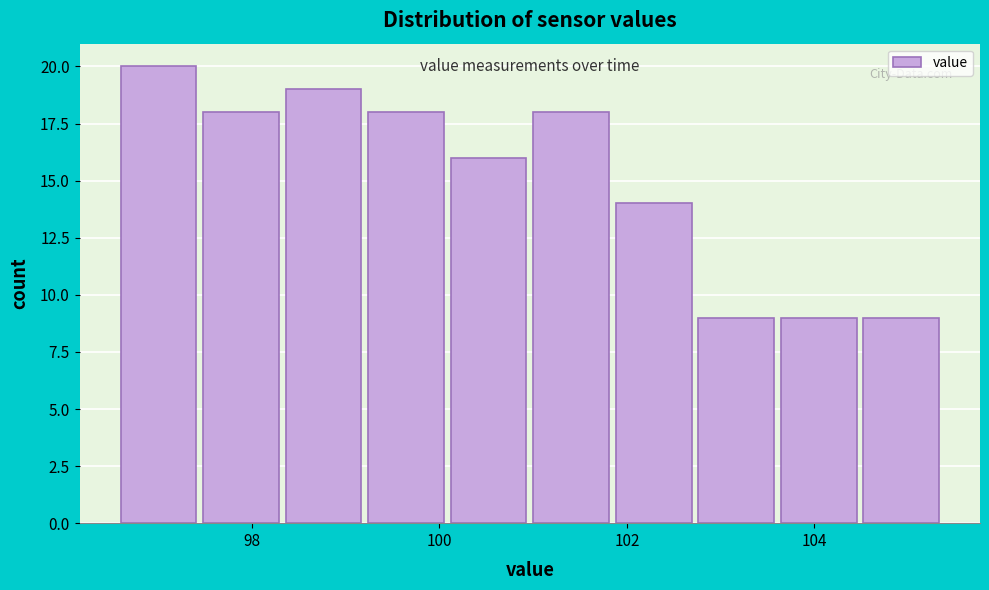

Reading left to right, transcribe this chart: for each bar, give the range it covers on the x-axis and its height. Neither the bar edges nor the heights are printed on the chart, so give them approximately, as read against the axes.

96.60 to 97.48: 20
97.48 to 98.36: 18
98.36 to 99.24: 19
99.24 to 100.12: 18
100.12 to 101.00: 16
101.00 to 101.88: 18
101.88 to 102.76: 14
102.76 to 103.64: 9
103.64 to 104.52: 9
104.52 to 105.40: 9